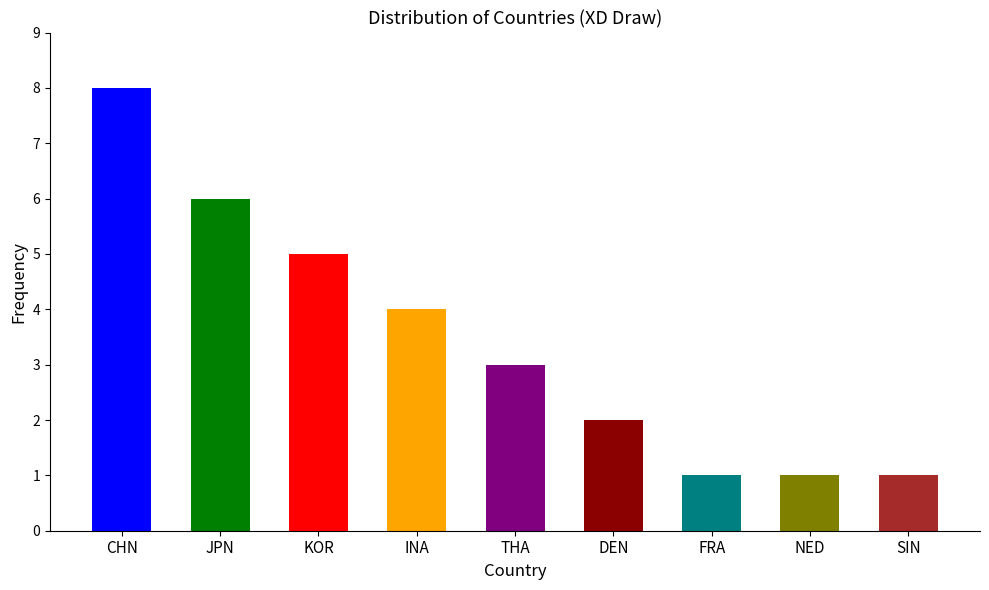

What is the change in value from CHN to THA?

-5